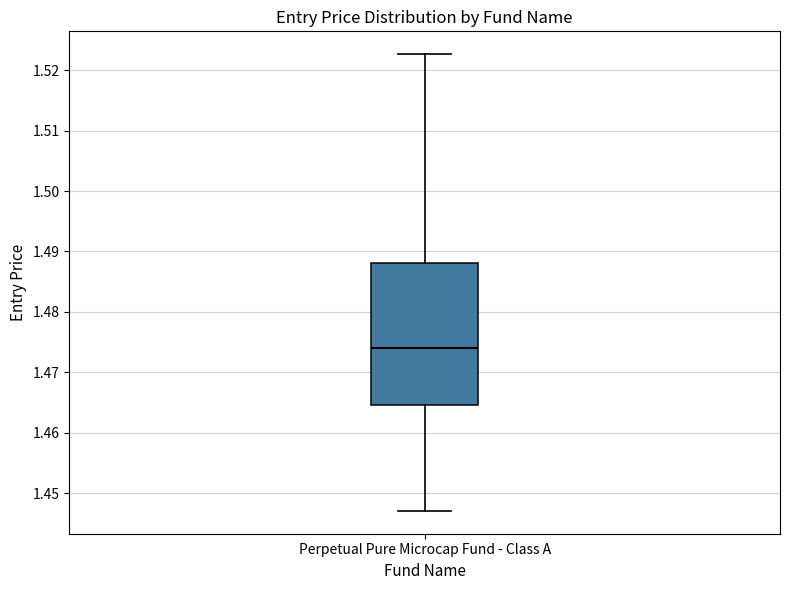

Transcribe this box plot: give where the median line is, the range the box spans, and where the two whiskers end, as read against the y-axis. The values are not printed on the chart, so give them approximately, as read against the axis.

median 1.474, box 1.465 to 1.488, whiskers 1.447 to 1.523